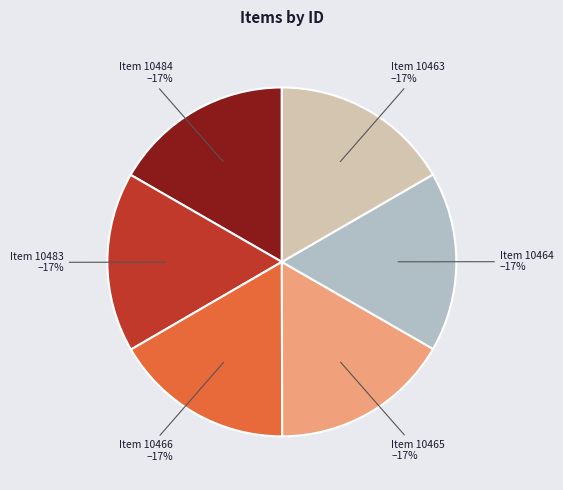

Is there a majority slice in this chart?

No